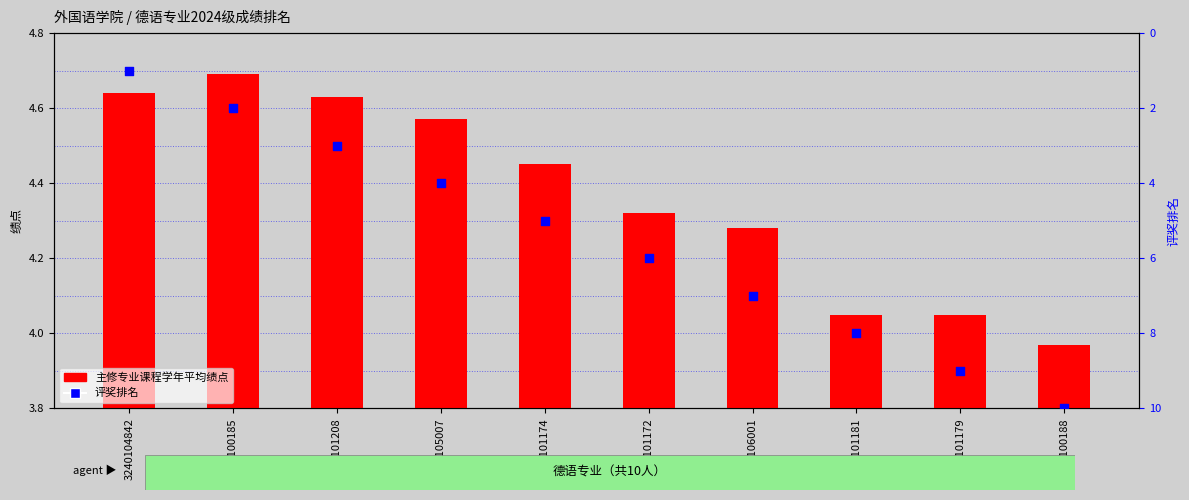

Which series has the largest total across all categories?

评奖排名